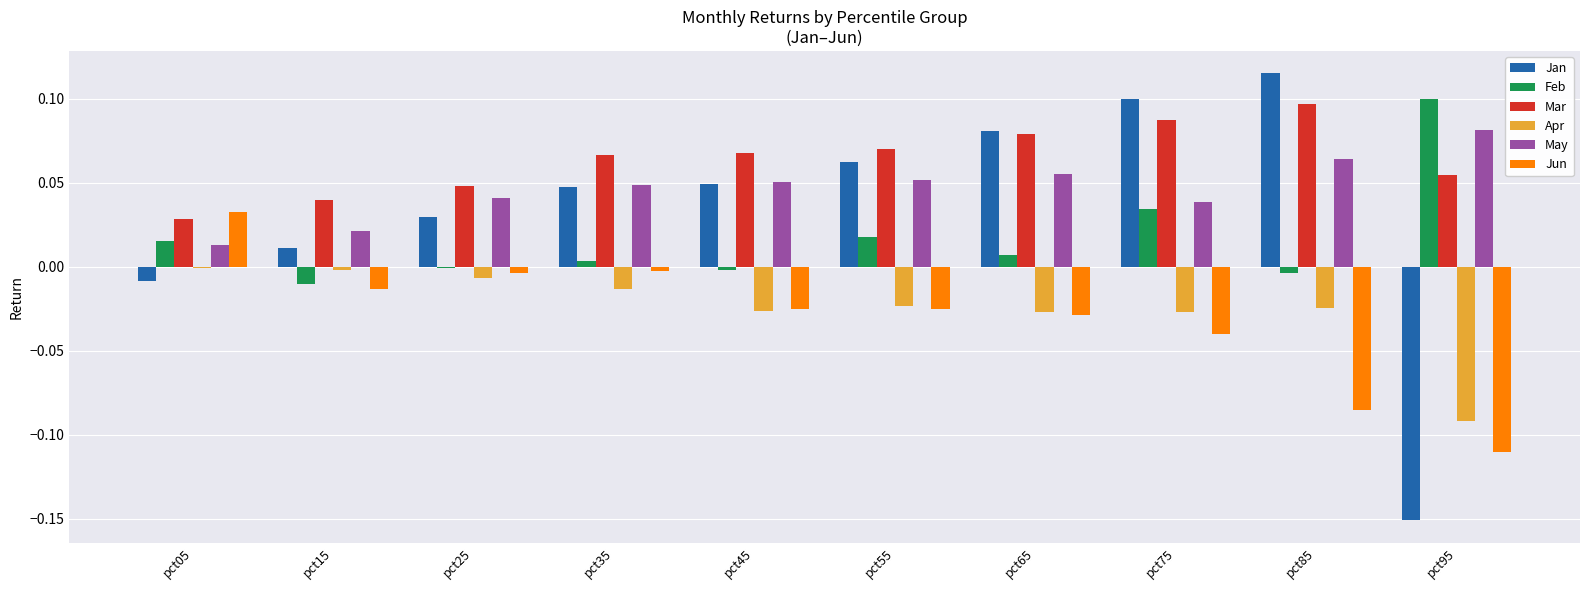

How many bars are there in total?

60